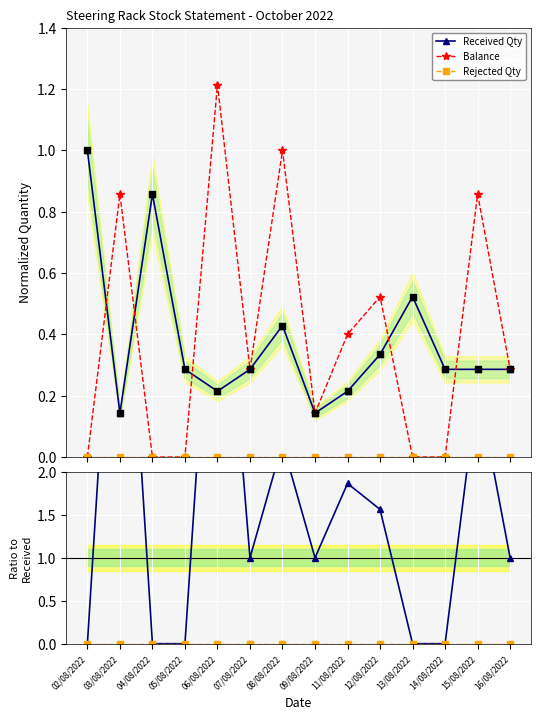

At which category is the sum across all series the highest?

06/08/2022